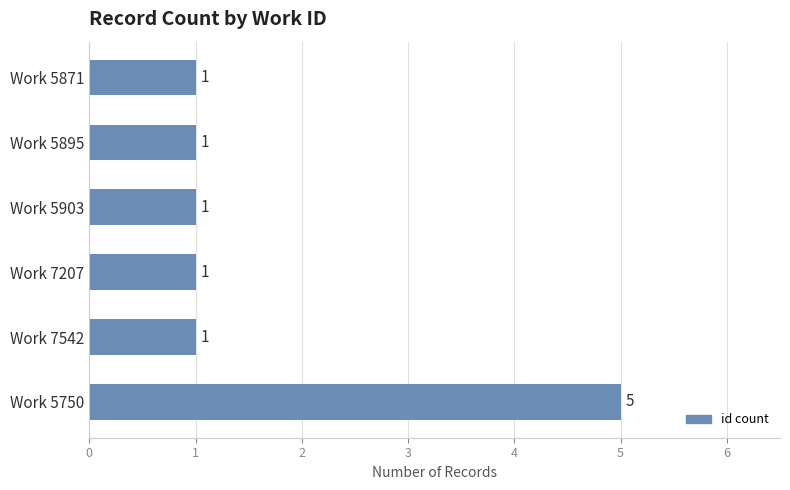

How many bars are there in total?

6